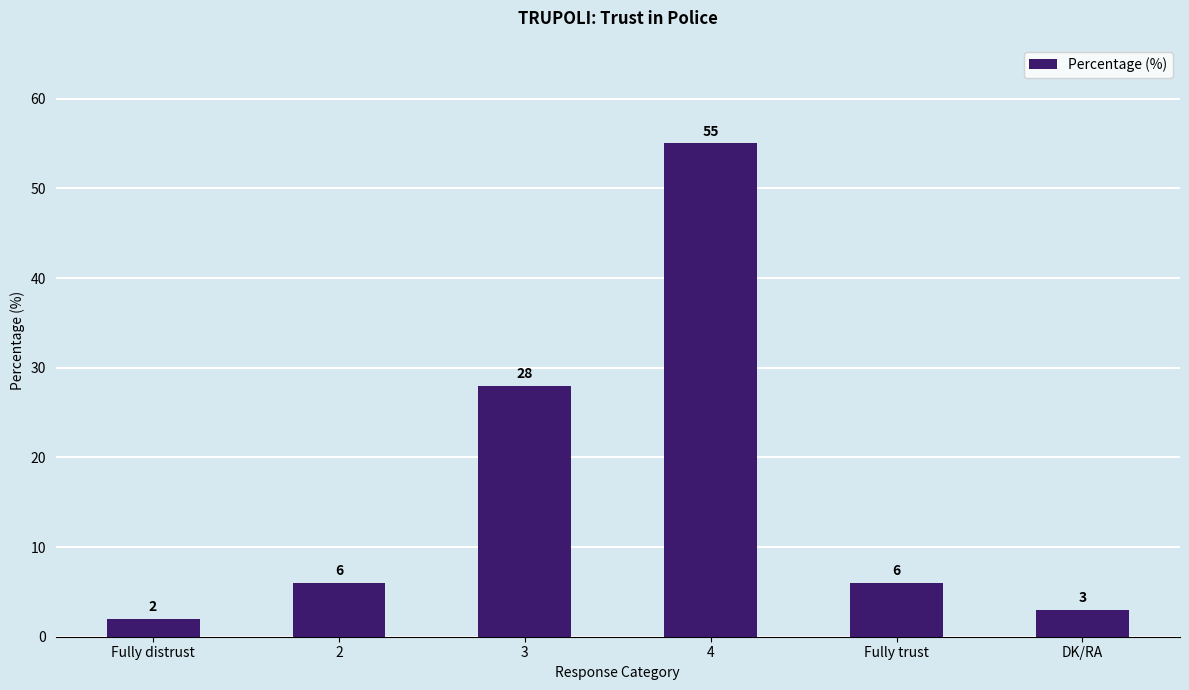

The chart shows a value of 18 at 3. True or false?

False